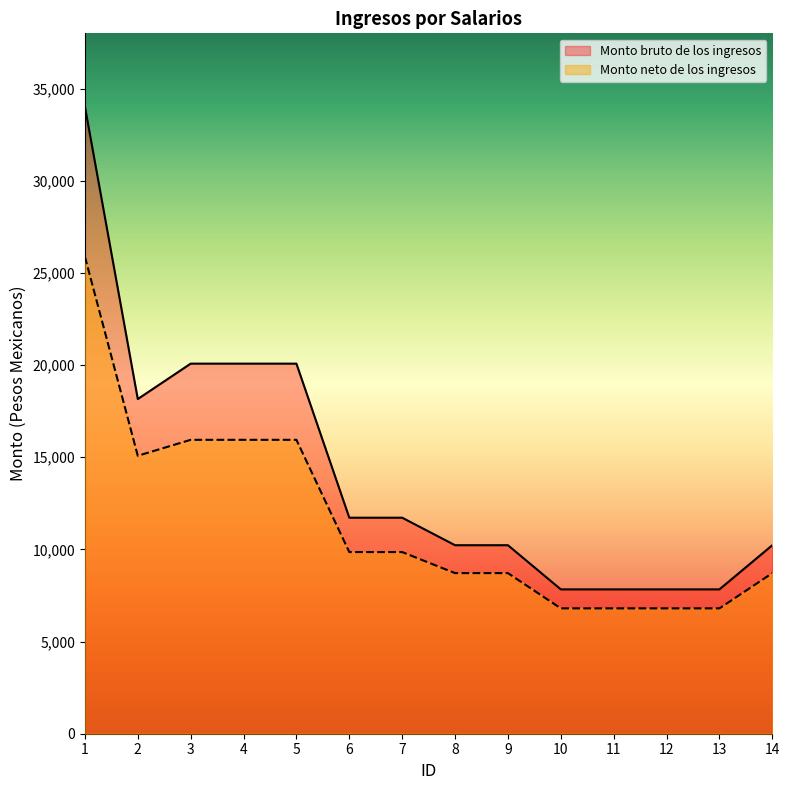

Is the value of Monto neto de los ingresos at 3 greater than the value of Monto bruto de los ingresos at 5?

No